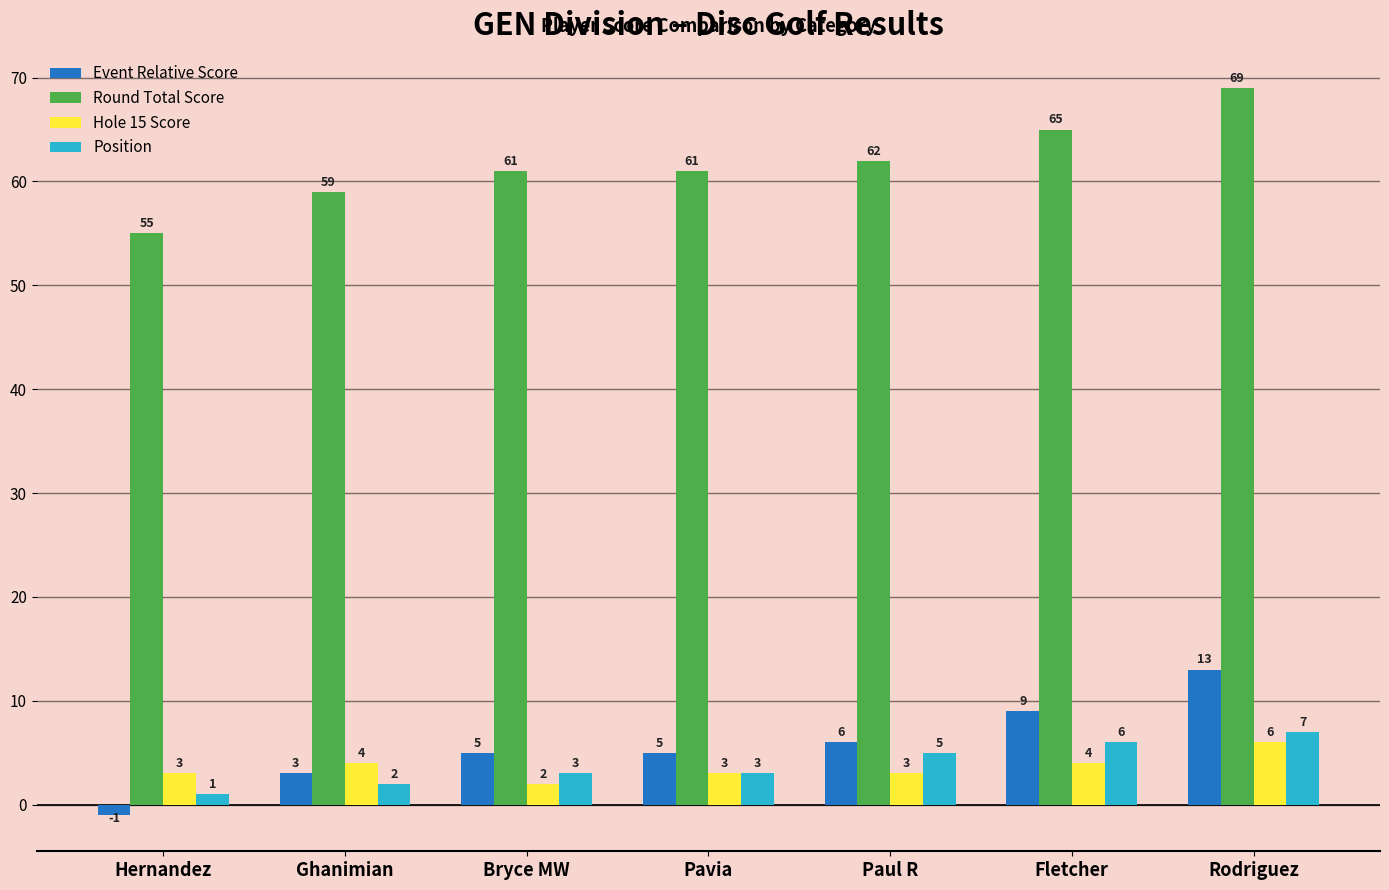

At Hernandez, list the series in order from smallest to largest.

Event Relative Score, Position, Hole 15 Score, Round Total Score